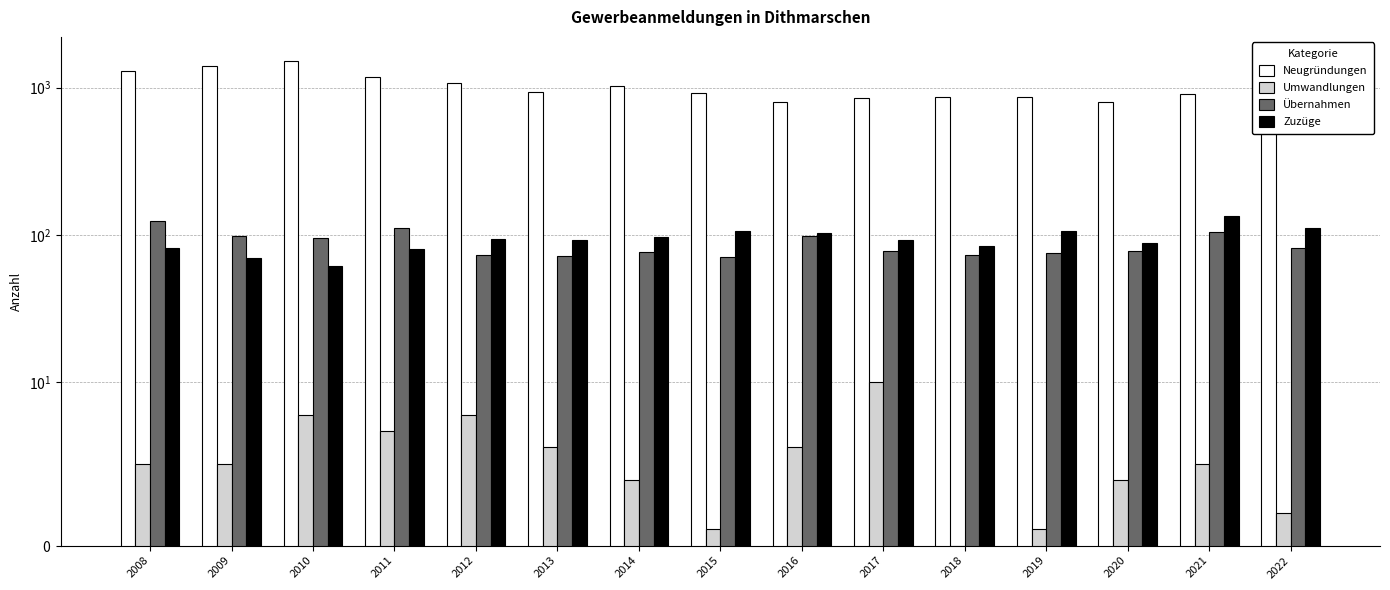

At 2022, list the series in order from largest to smallest.

Neugründungen, Zuzüge, Übernahmen, Umwandlungen